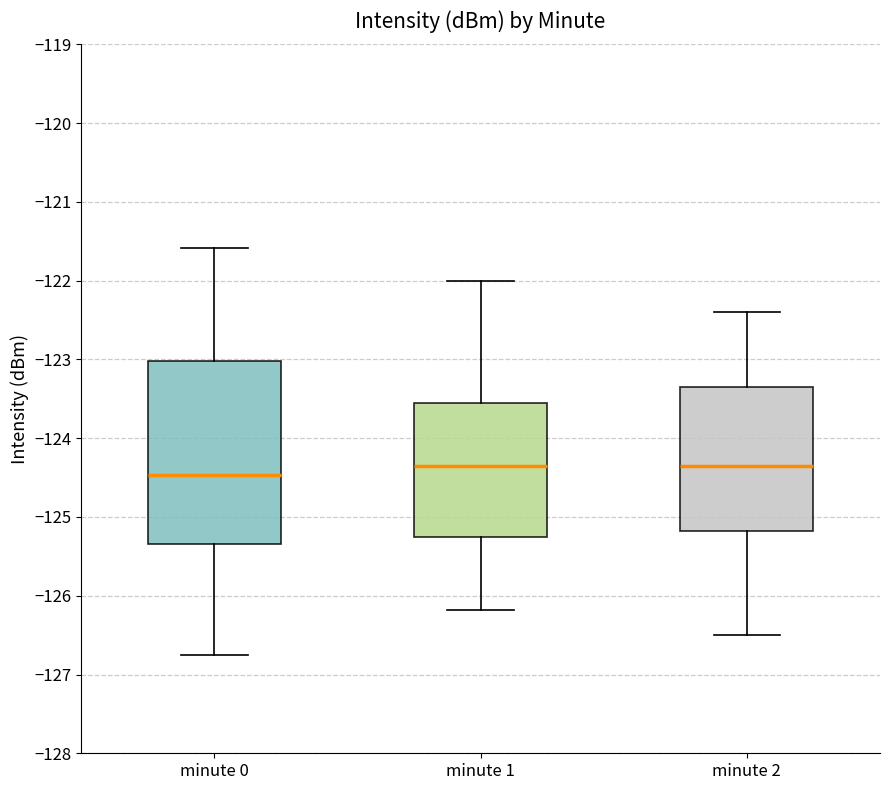

Which box has the lowest median line?

minute 0